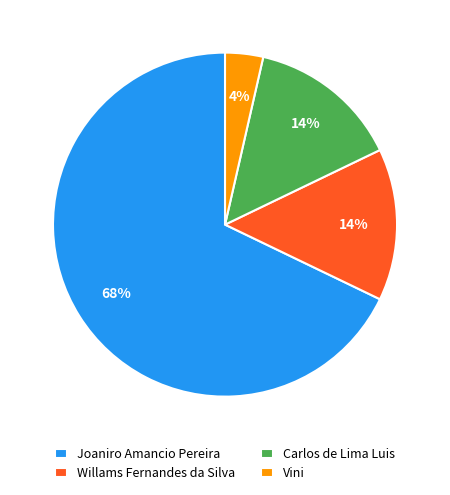

Combined, do Vini and Carlos de Lima Luis account for over 50%?

No